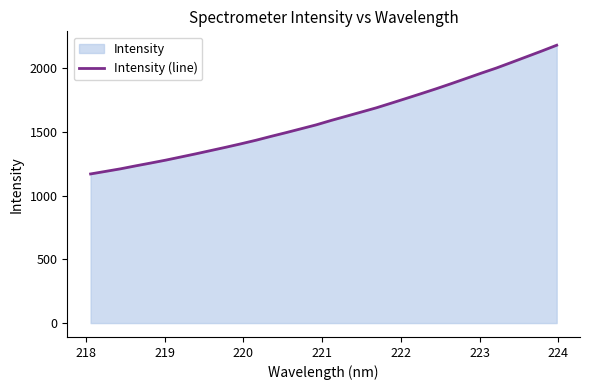

What is the difference between the maximum and minimum values?

1010.6